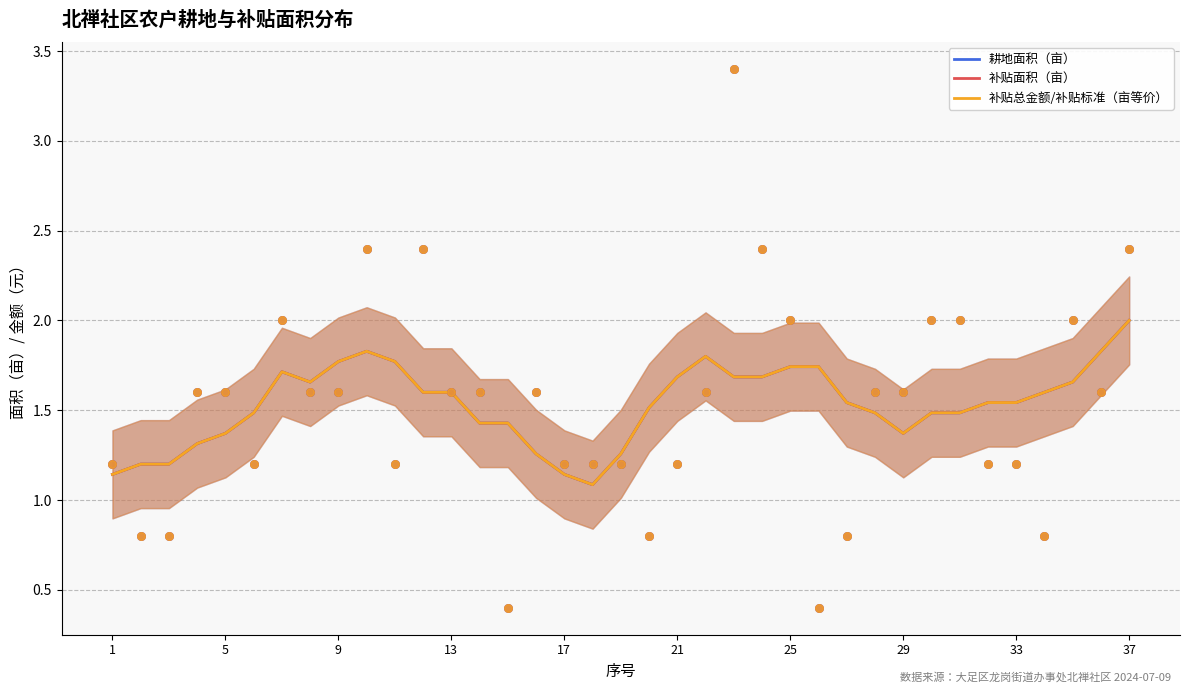

What are all the series names shown in the legend?

耕地面积（亩）, 补贴面积（亩）, 补贴总金额/补贴标准（亩等价）